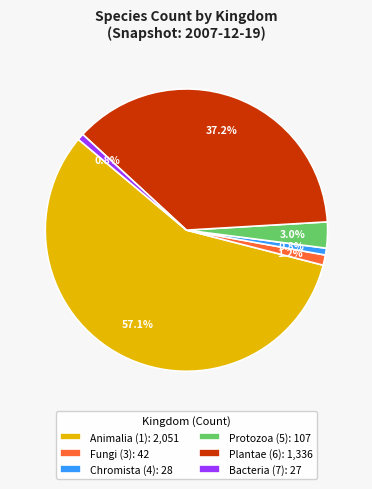

Do Fungi (3): 42 and Bacteria (7): 27 together represent more than half of the pie?

No